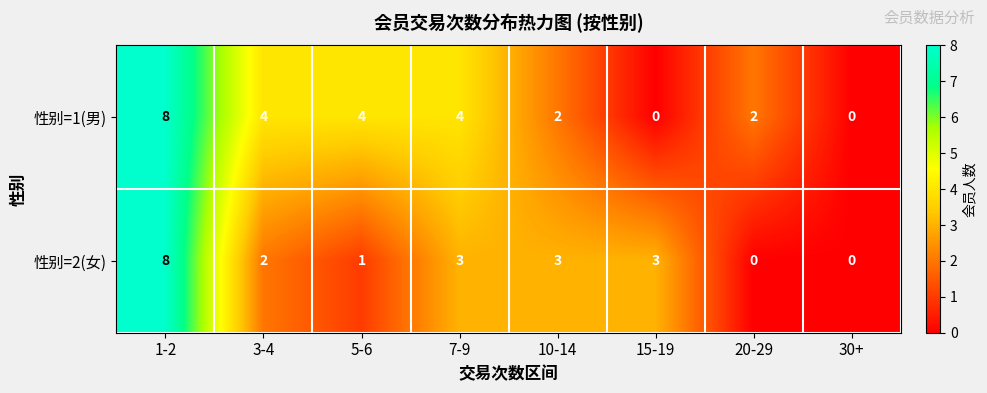

Reading left to right, extract all data points from this chart.

性别=1(男): 1-2=8	3-4=4	5-6=4	7-9=4	10-14=2	15-19=0	20-29=2	30+=0
性别=2(女): 1-2=8	3-4=2	5-6=1	7-9=3	10-14=3	15-19=3	20-29=0	30+=0